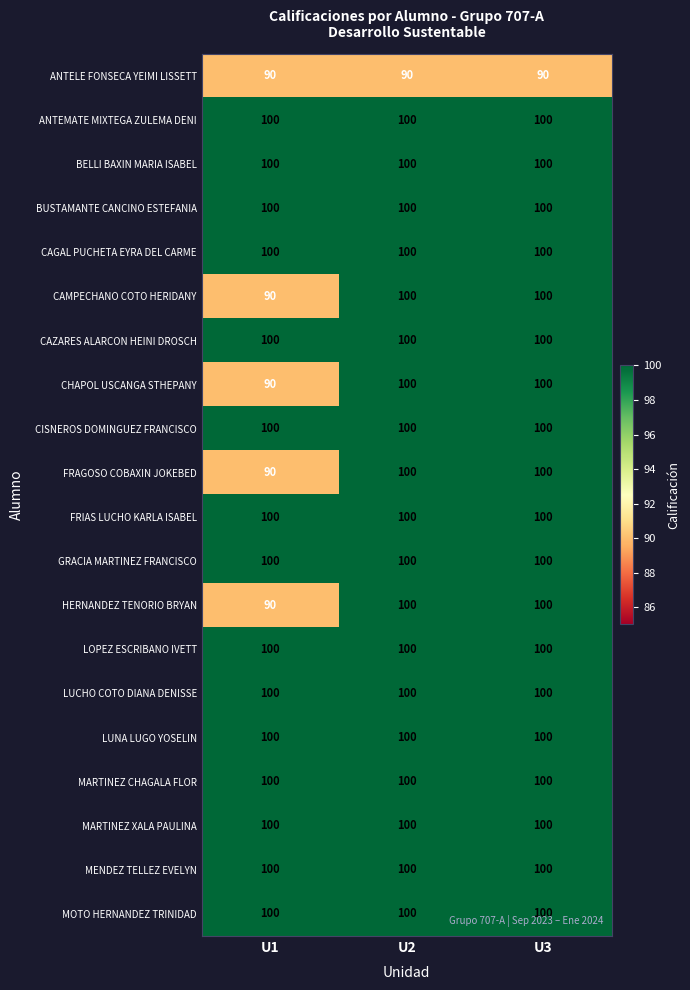

What is the minimum value shown in the chart?

90